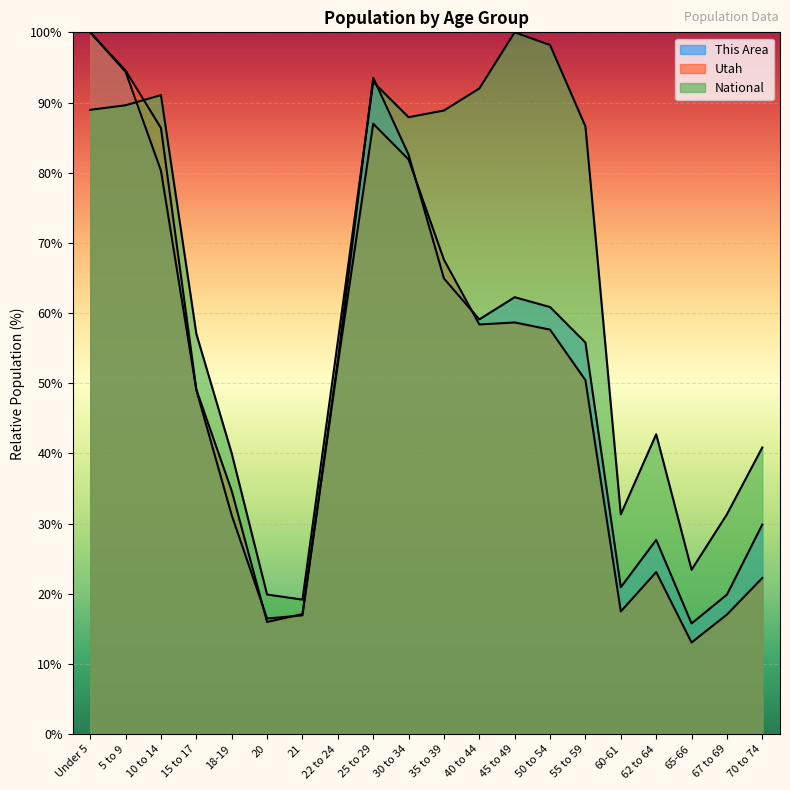

How many lines are shown in the chart?

3